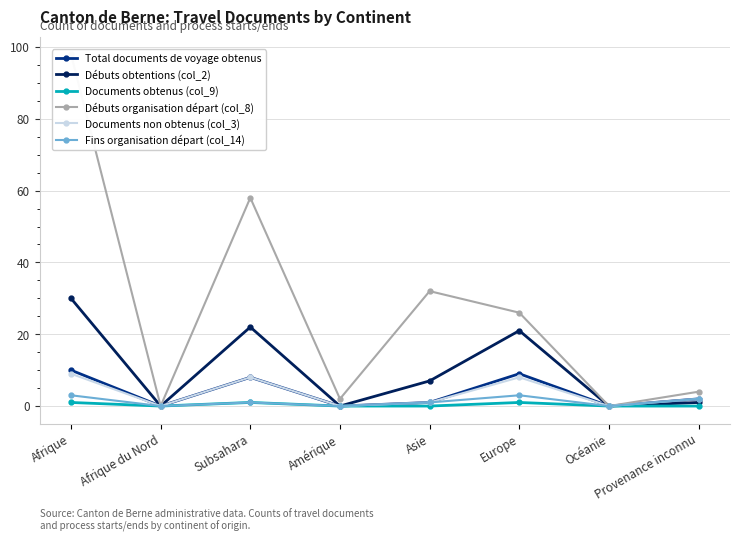

What is the maximum value for Fins organisation départ (col_14)?

3